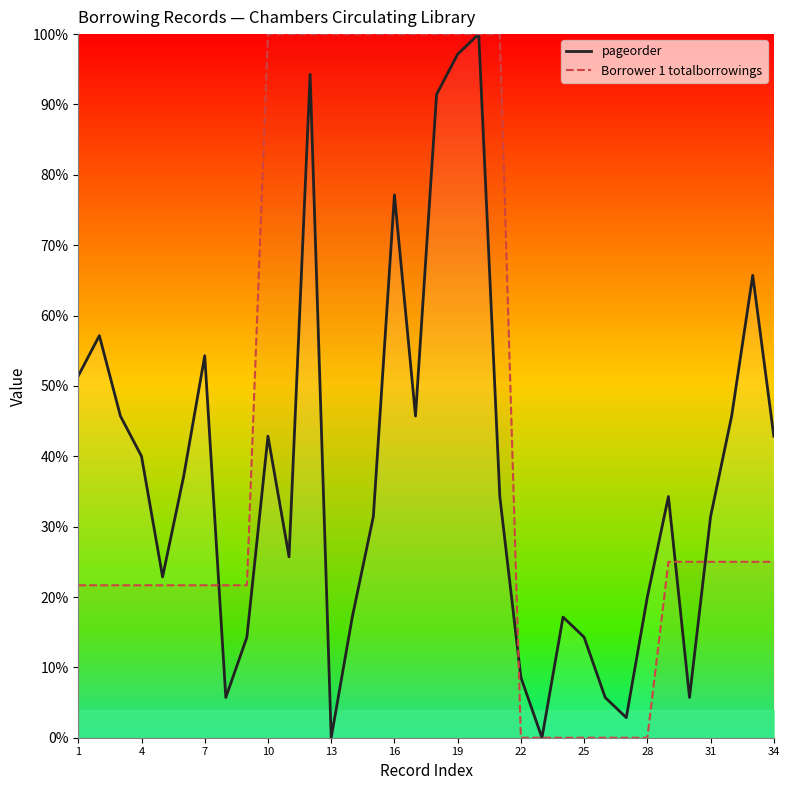

Rank the series by their average value, from highest to lowest.

Borrower 1 totalborrowings, pageorder